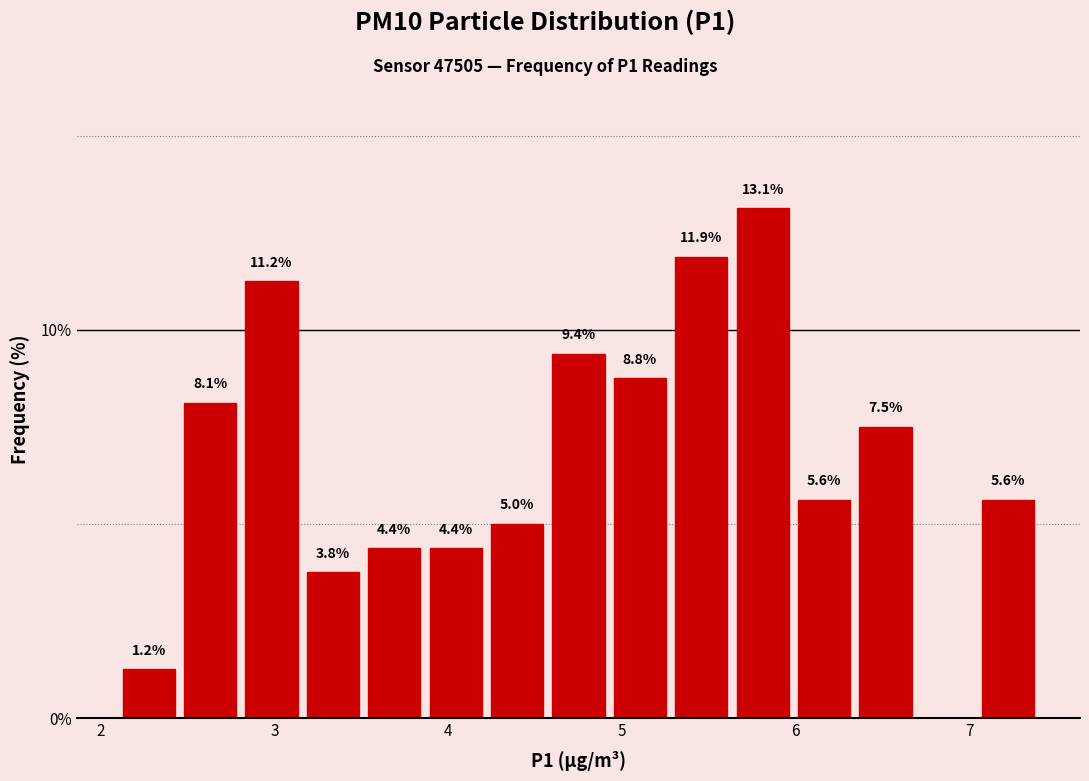

Read against the x-axis, roughly where is the centre of the tallest bar?

5.8